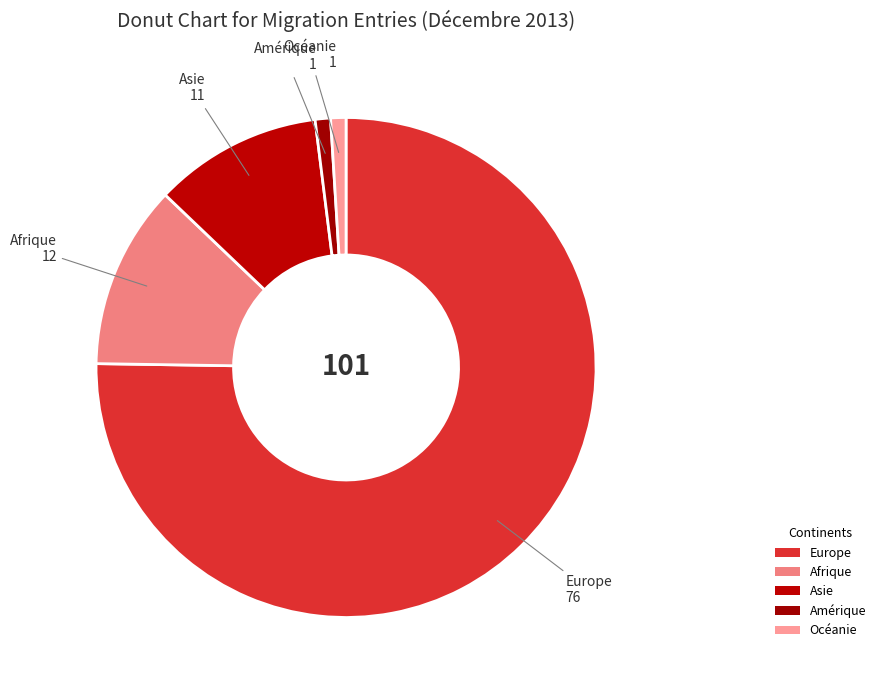

Is it true that Océanie is 13% of the pie?

False